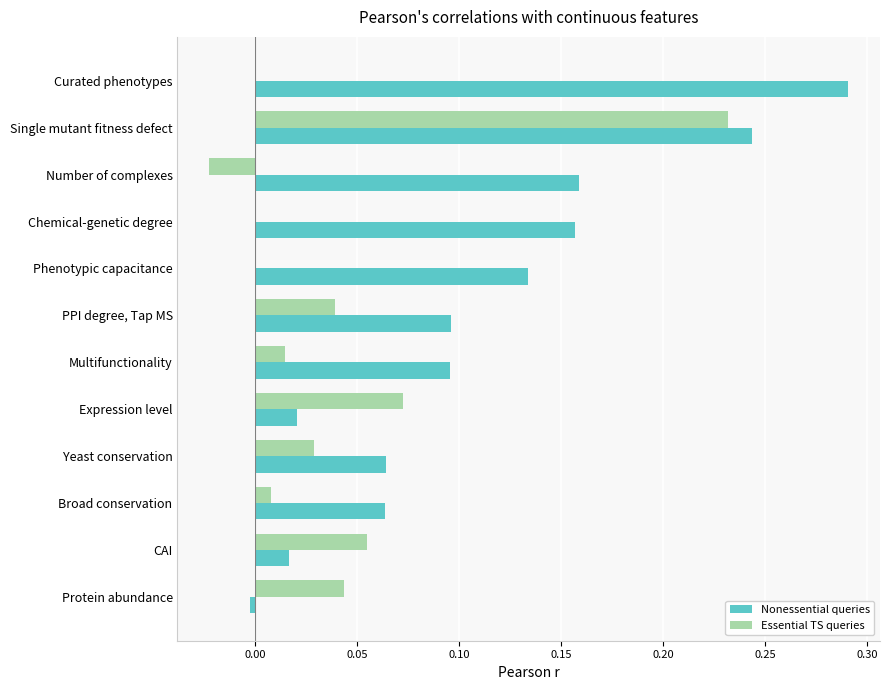

Count the number of categories in the chart.

12